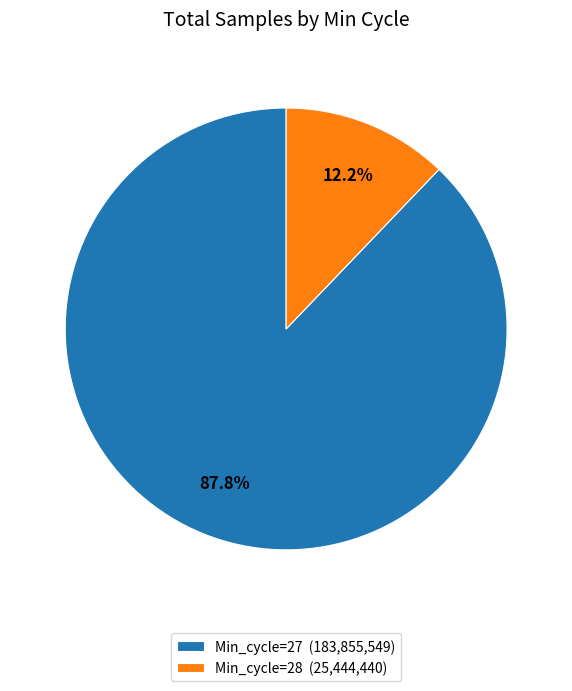

What percentage do Min_cycle=28 (25,444,440) and Min_cycle=27 (183,855,549) together represent?

100.0%